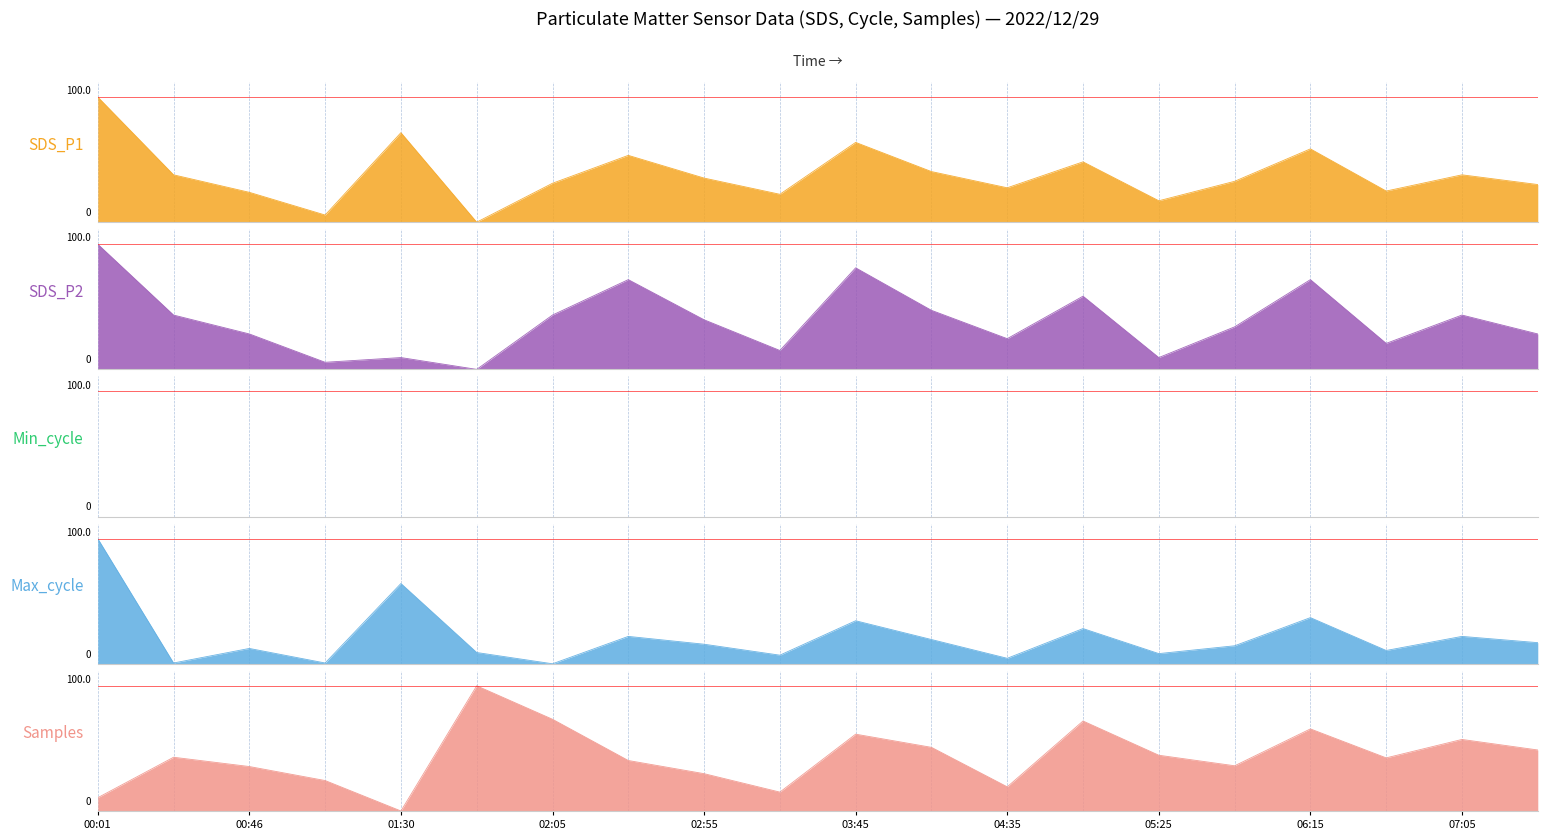

The value of Max_cycle at 05:50 is 14.4. True or false?

True